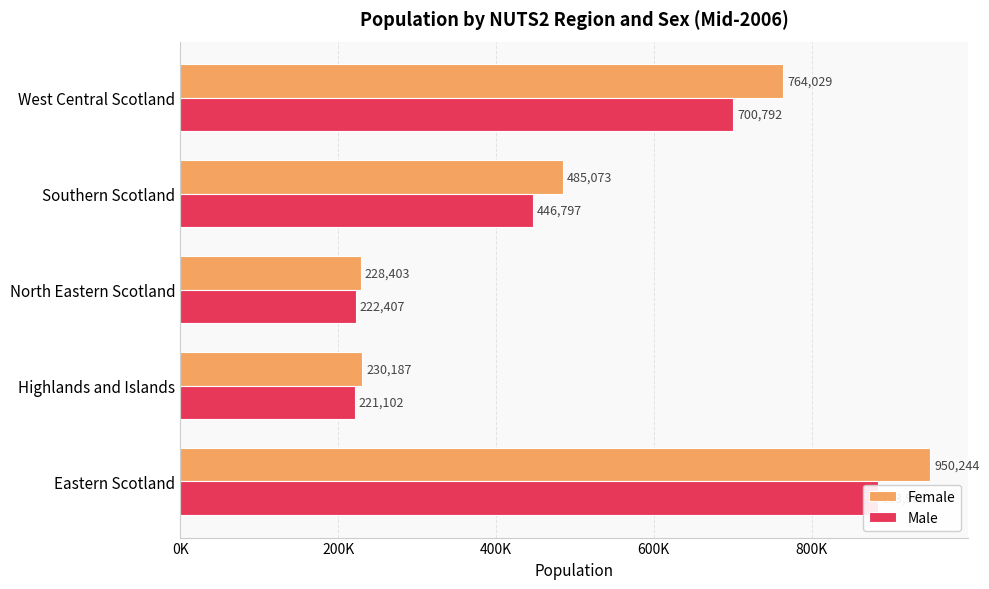

What is the average value of the Female series?

531587